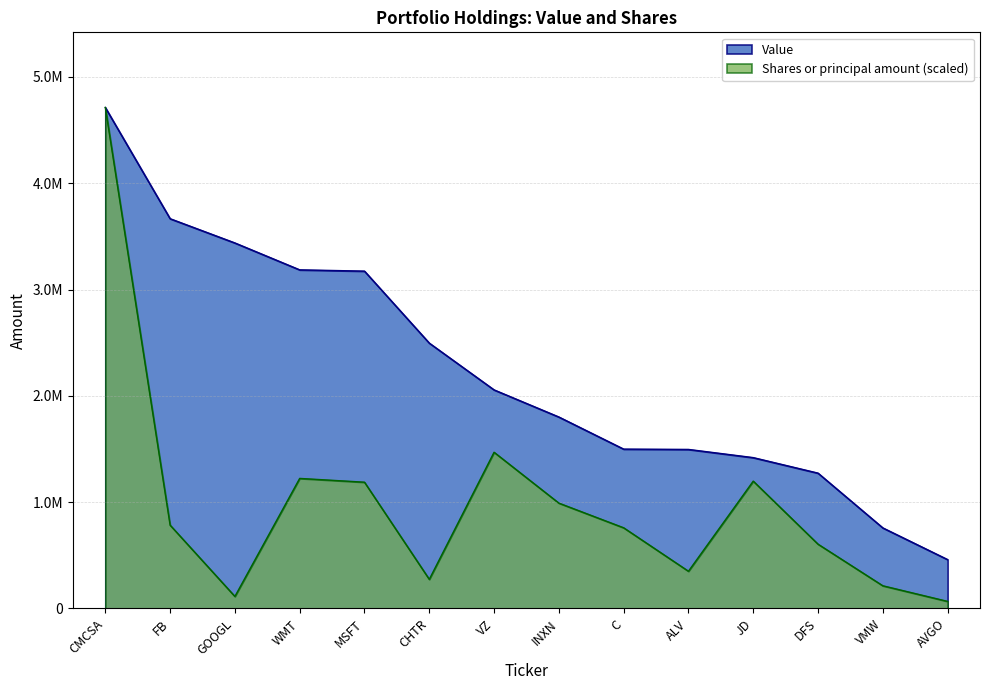

How many data points in Shares or principal amount are less than 783852?

7